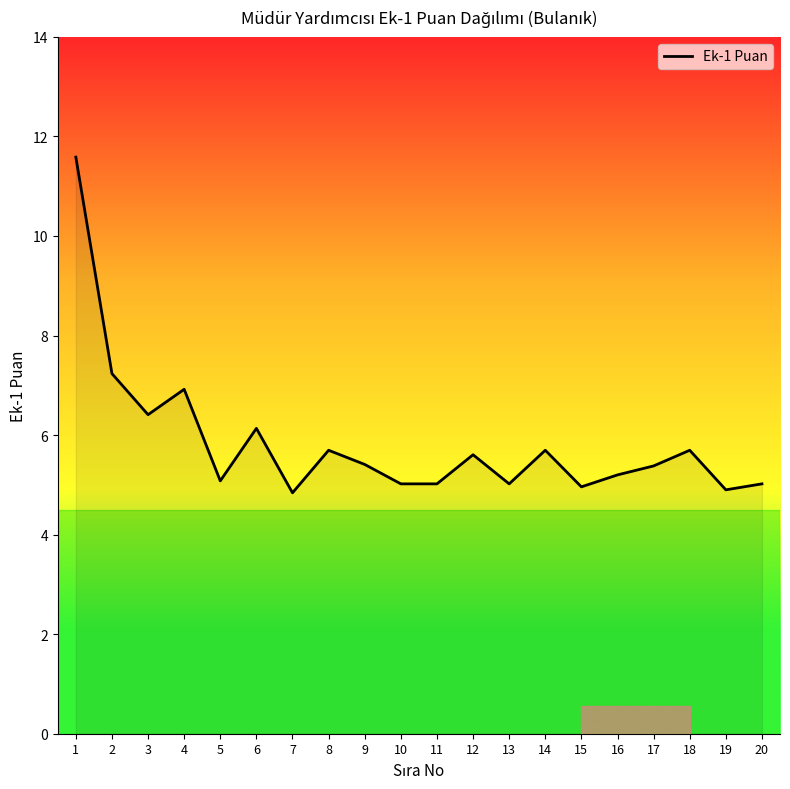

What is the change in value from 5 to 19?

-0.2